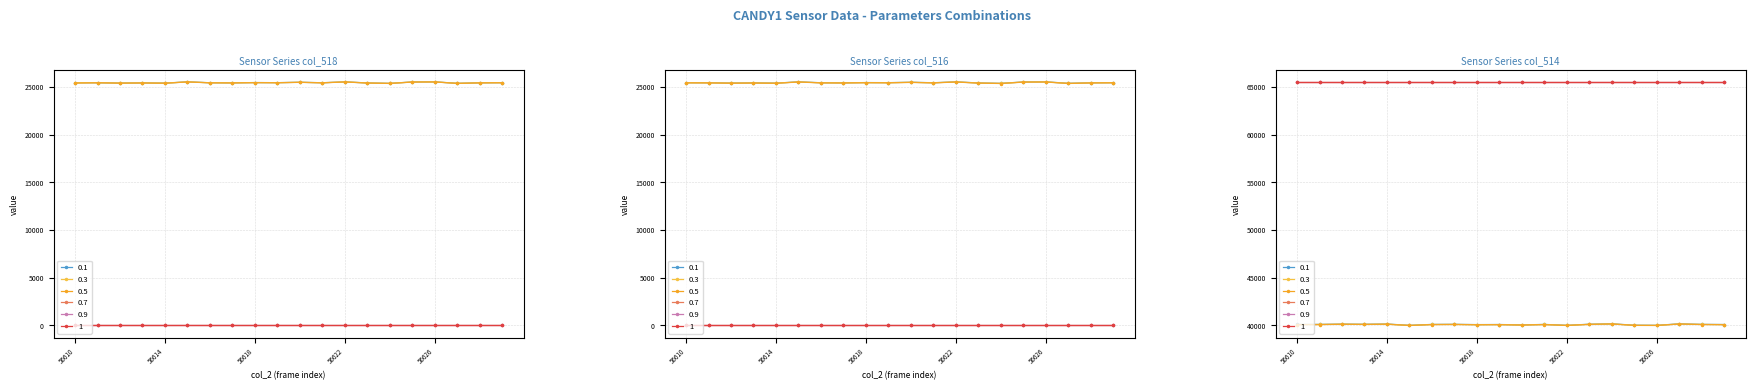

The value of col_518 at 56618 is 25472. True or false?

True